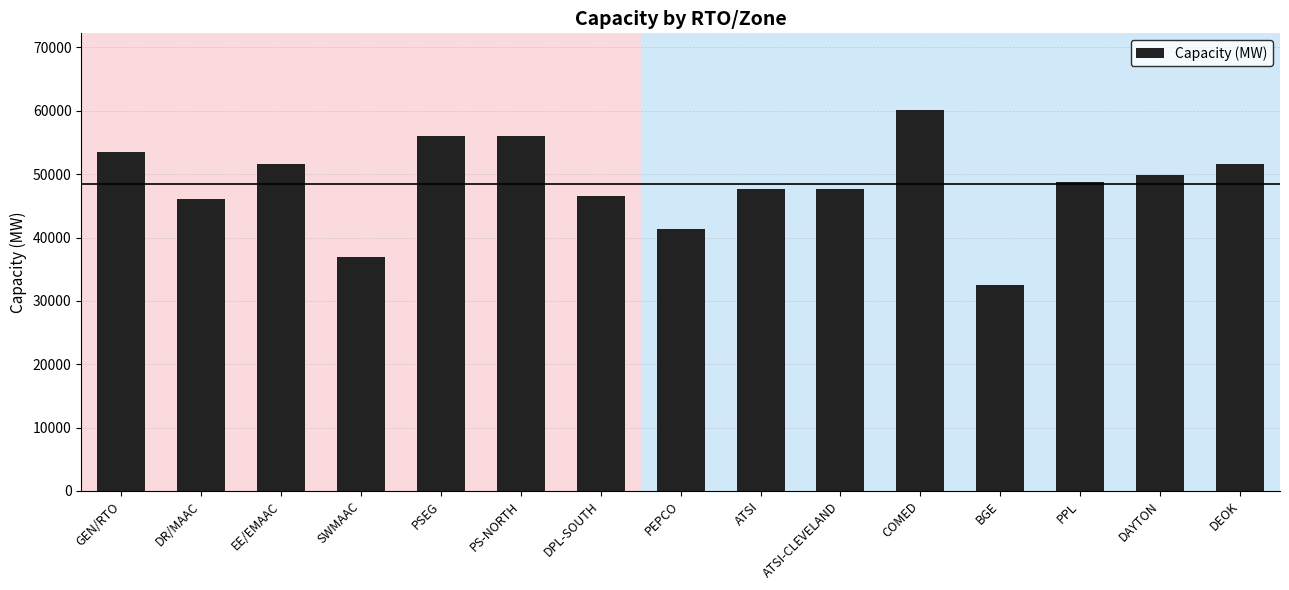

What is the average value?

48418.8